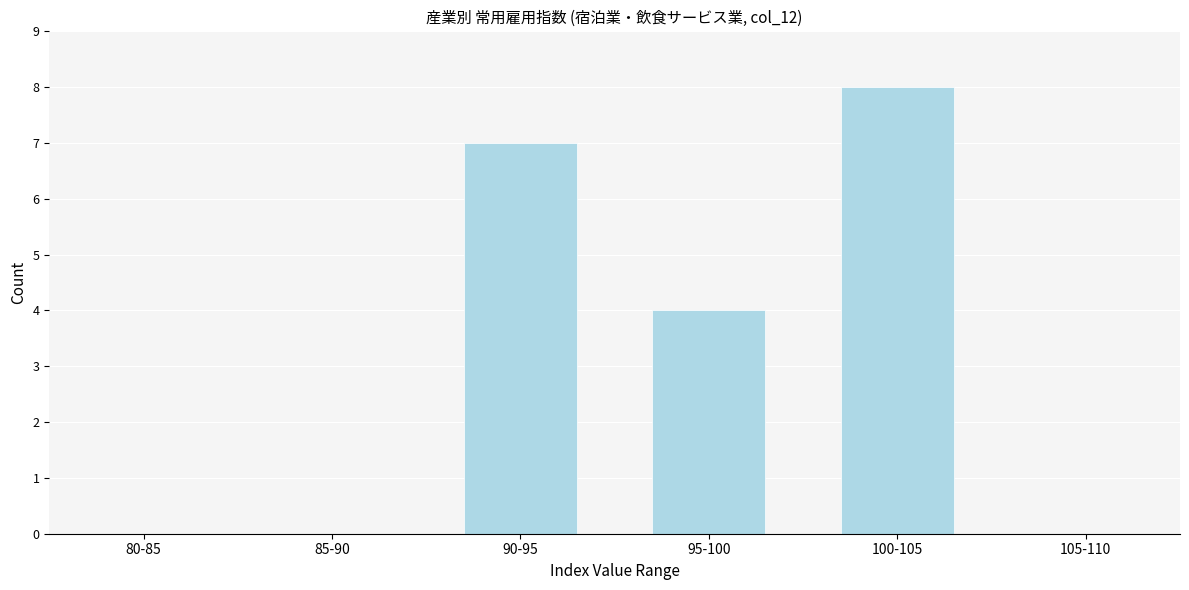

Reading right to left, extract all data points from this chart.

105-110=0	100-105=8	95-100=4	90-95=7	85-90=0	80-85=0